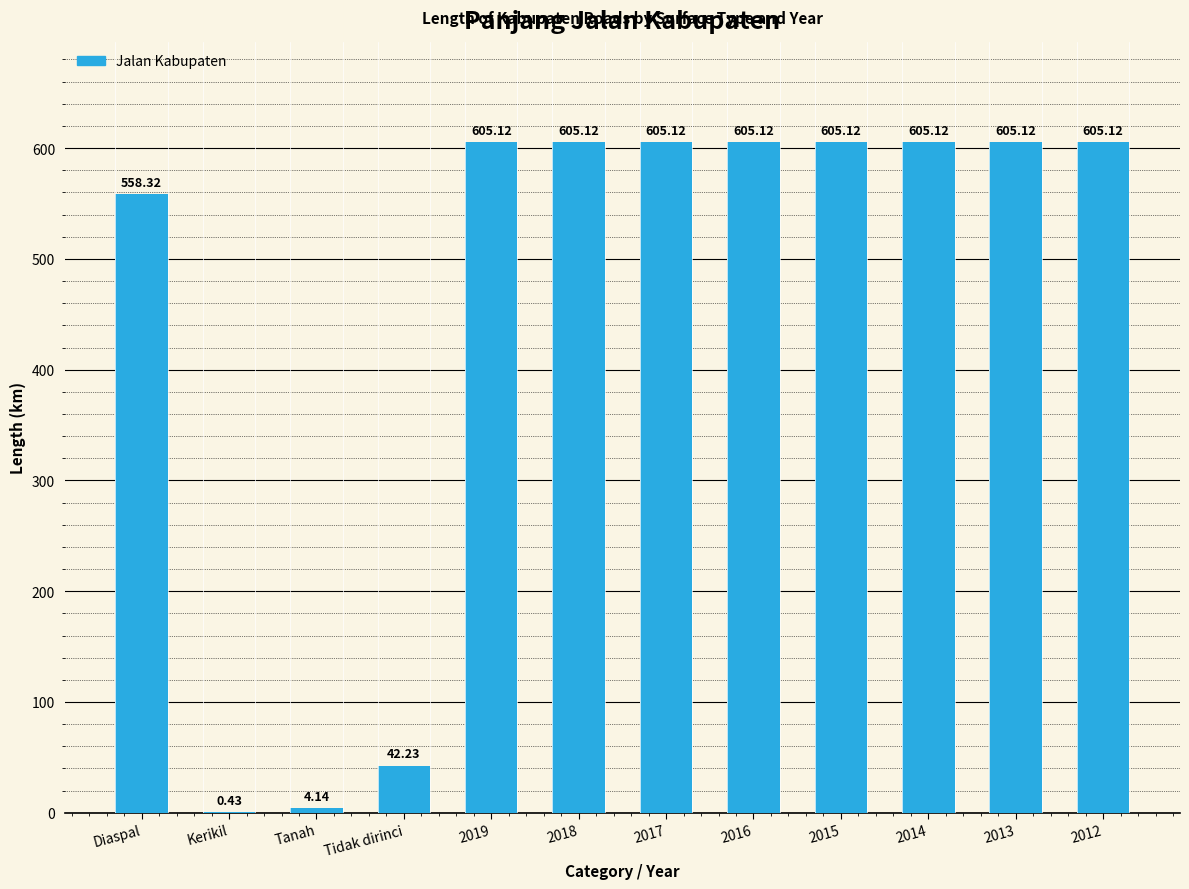

What is the sum of the values at Diaspal and Tidak dirinci?

600.6